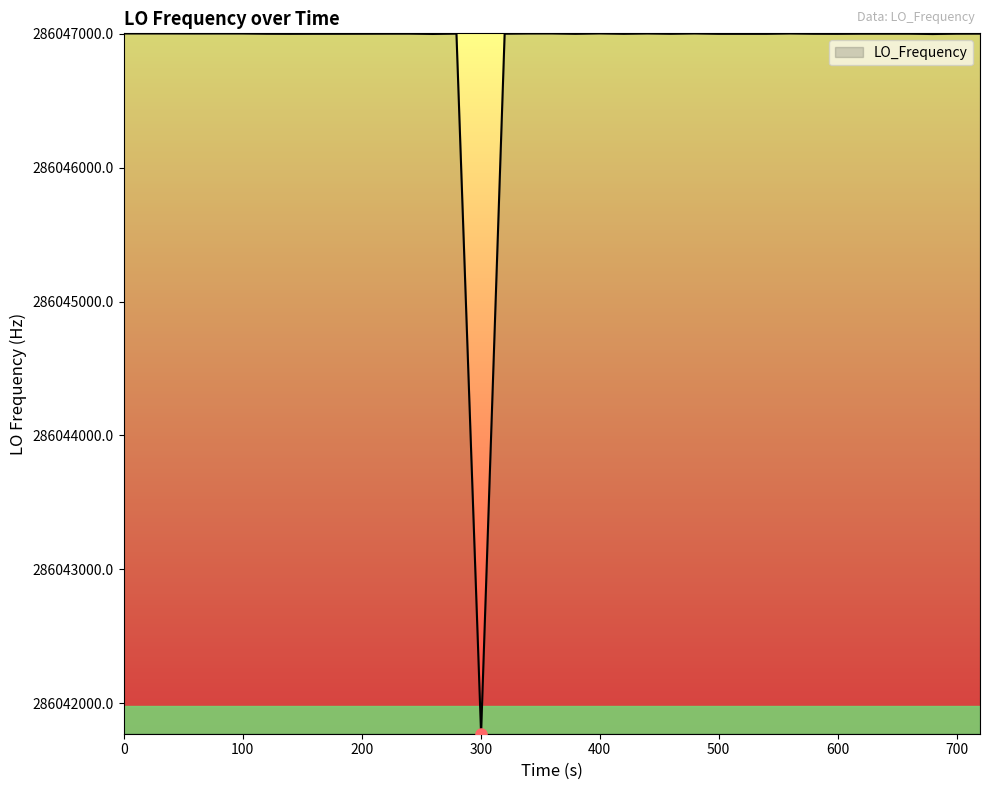

What is the minimum value shown in the chart?

286041774.3